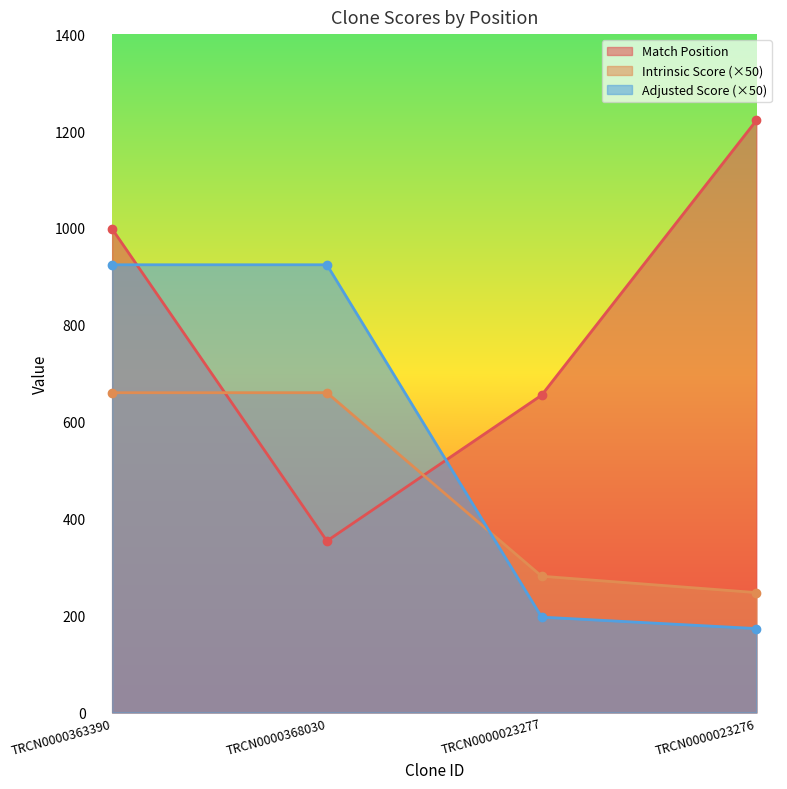

How many times do Match Position and Intrinsic Score cross each other?

2